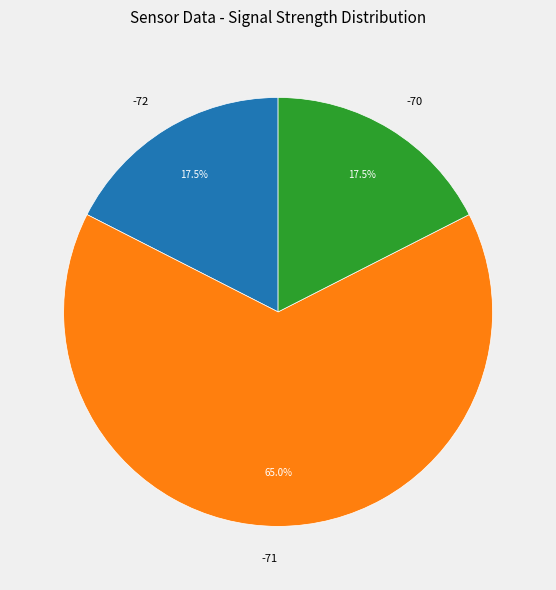

Which category has the biggest portion of the pie?

-71